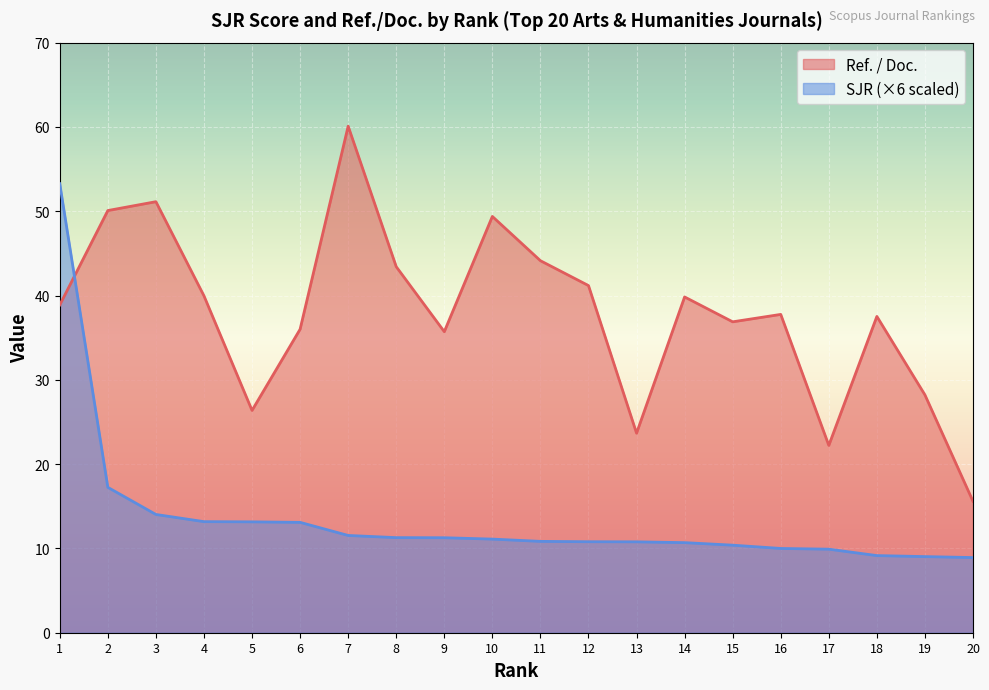

How many lines are shown in the chart?

2